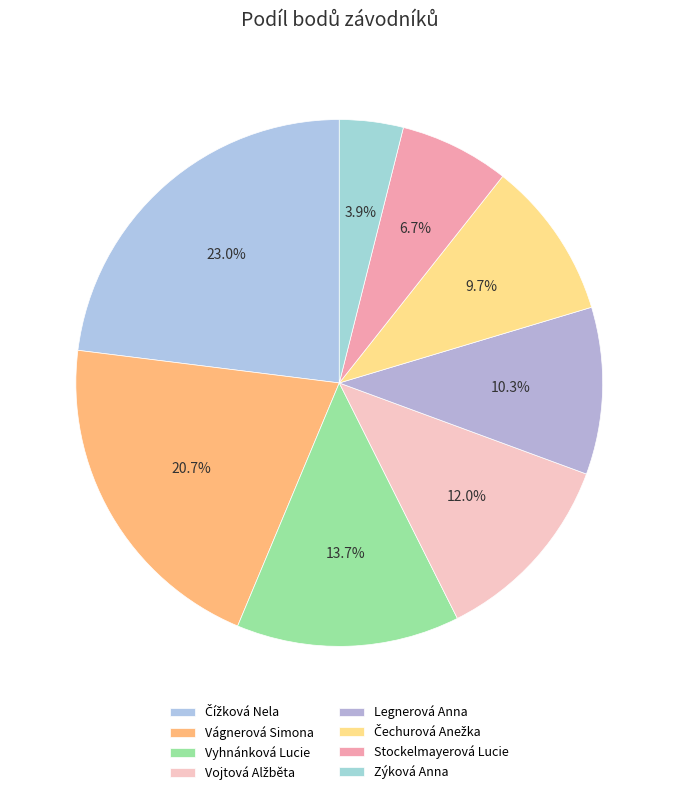

To the nearest percent, what portion does Stockelmayerová Lucie represent?

7%